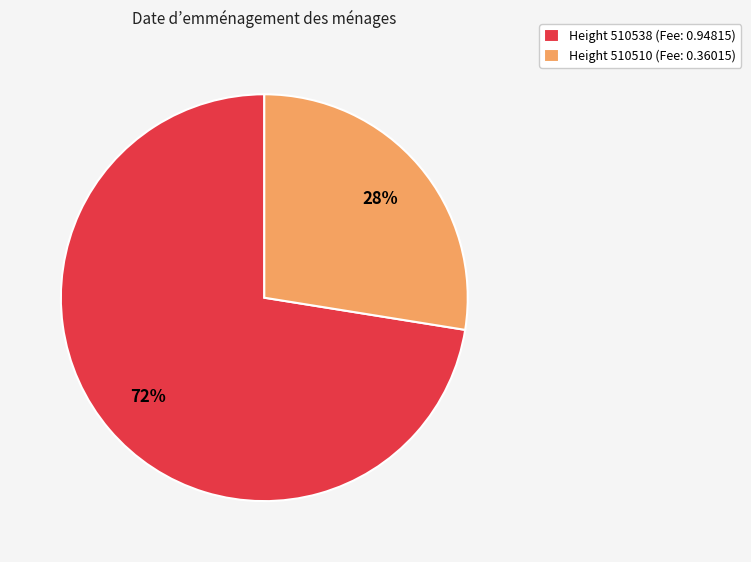

Combined, do Height 510510 (Fee: 0.36015) and Height 510538 (Fee: 0.94815) account for over 50%?

Yes